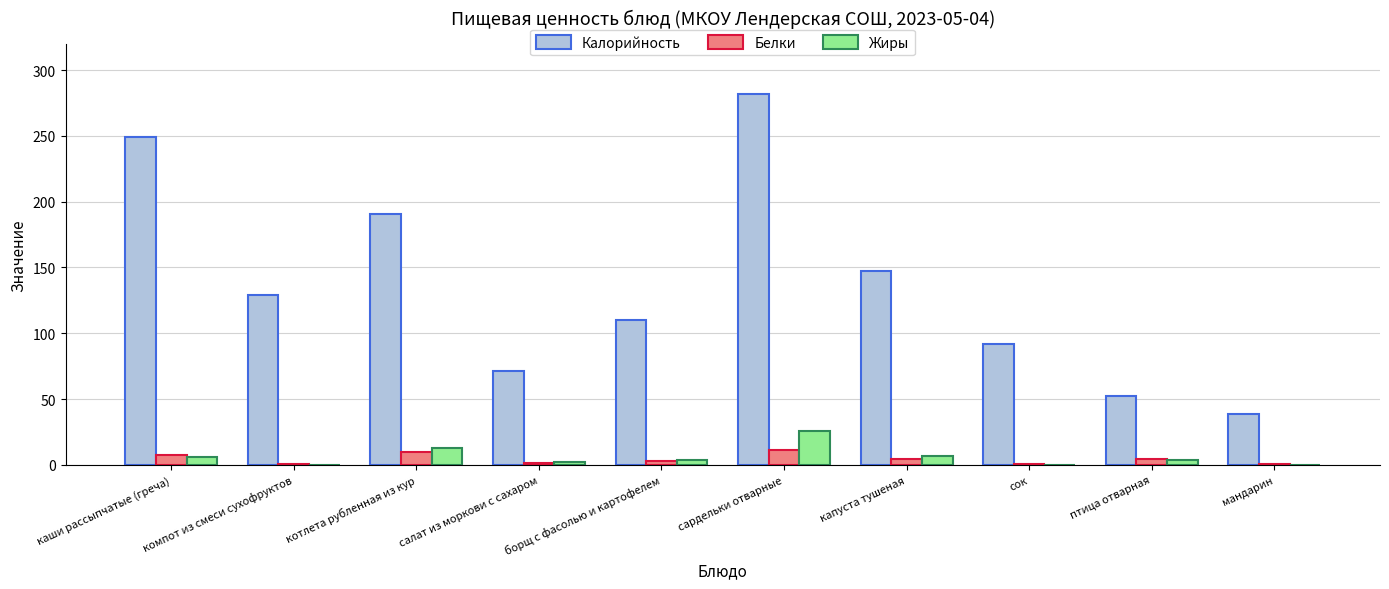

At which label is Жиры closest to 12?

котлета рубленная из кур